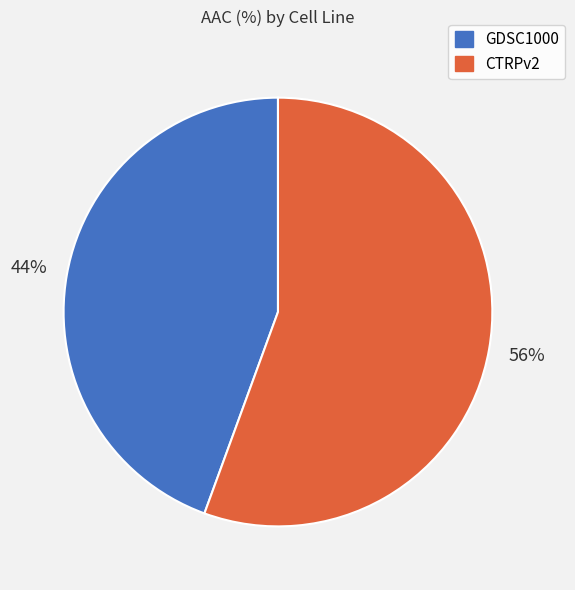

Combined, do GDSC1000 and CTRPv2 account for over 50%?

Yes